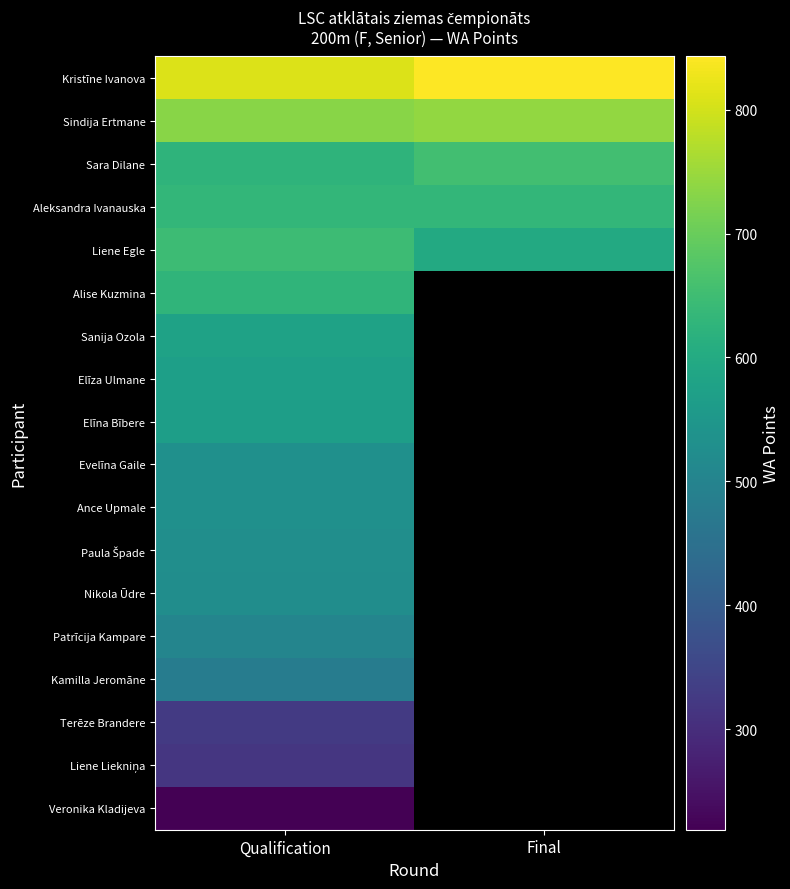

List the series in order of their peak value, lowest first.

Veronika Kladijeva, Liene Liekniņa, Terēze Brandere, Kamilla Jeromāne, Patrīcija Kampare, Nikola Ūdre, Paula Špade, Ance Upmale, Evelīna Gaile, Elīna Bībere, Elīza Ulmane, Sanija Ozola, Alise Kuzmina, Aleksandra Ivanauska, Liene Egle, Sara Dilane, Sindija Ertmane, Kristīne Ivanova